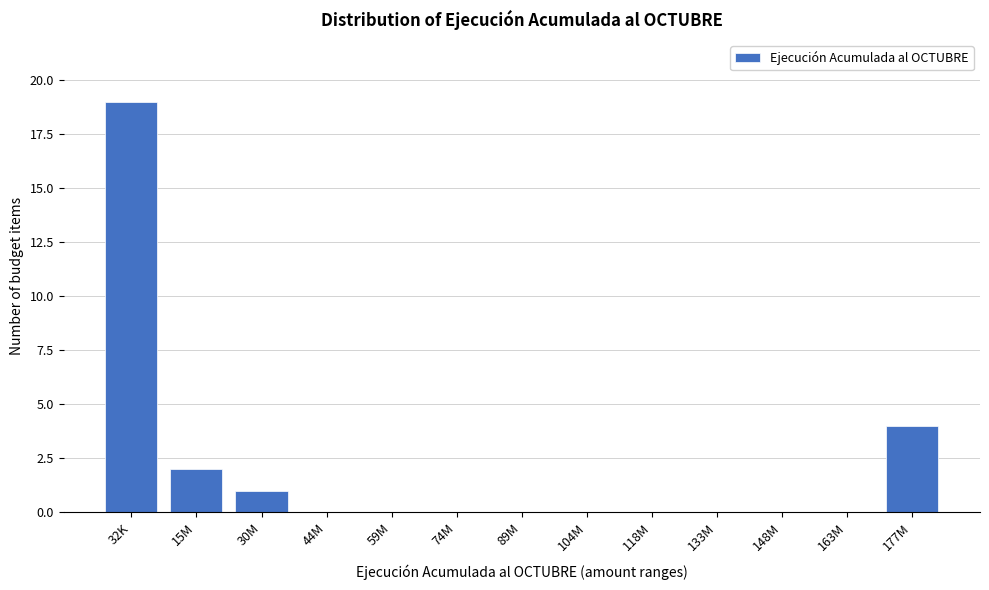

Reading left to right, extract all data points from this chart.

32K=19	15M=2	30M=1	44M=0	59M=0	74M=0	89M=0	104M=0	118M=0	133M=0	148M=0	163M=0	177M=4